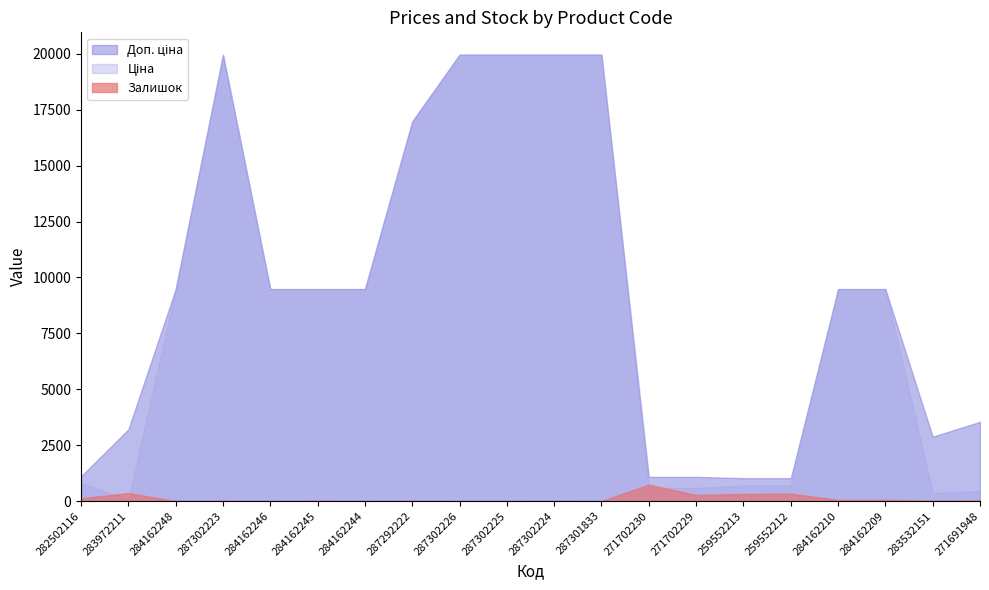

Where is Залишок nearest to the value 368?

283972211